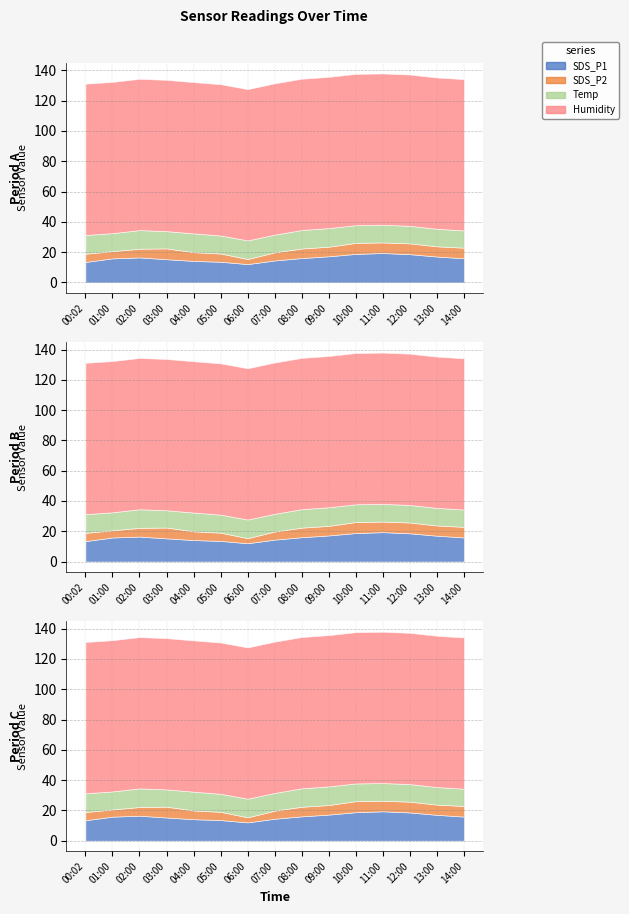

Count the number of data series in this chart.

4